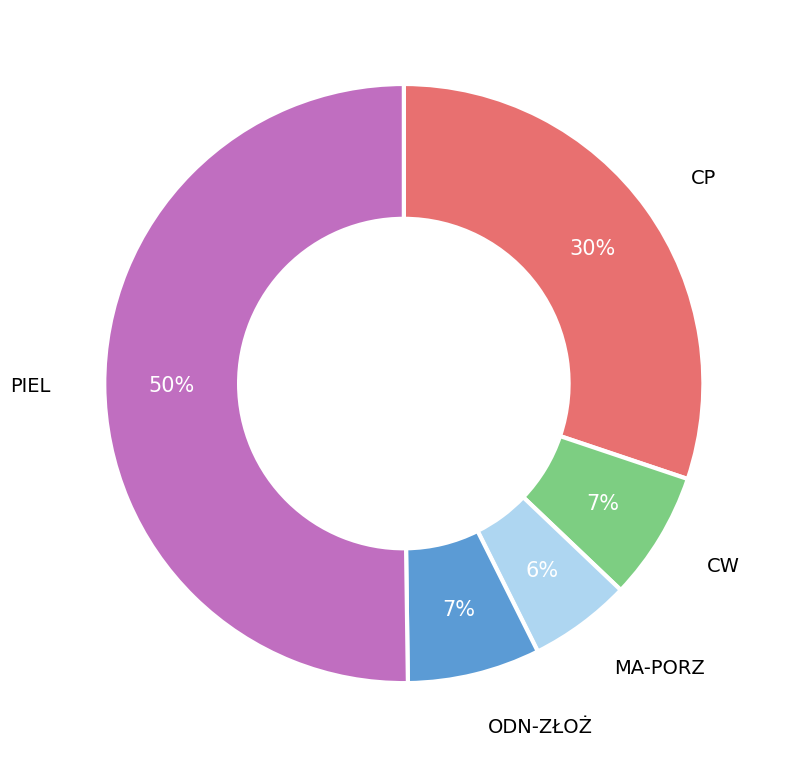

To the nearest percent, what is the average slice percentage?

20%